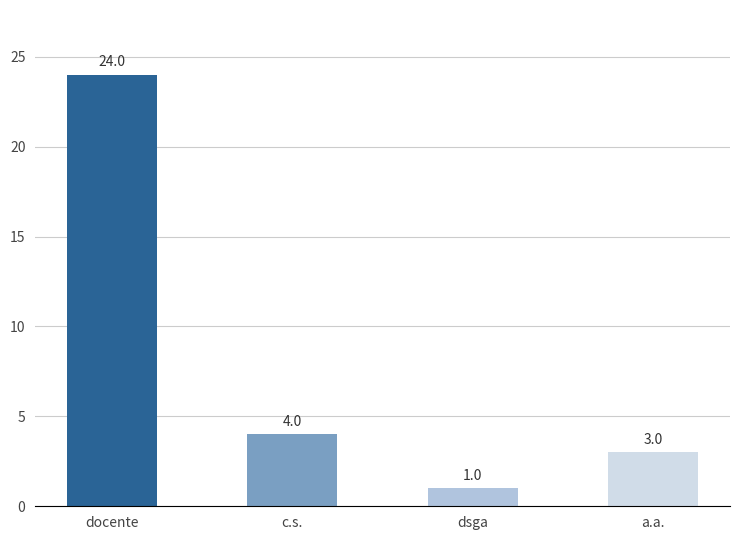

What is the greatest value displayed?

24